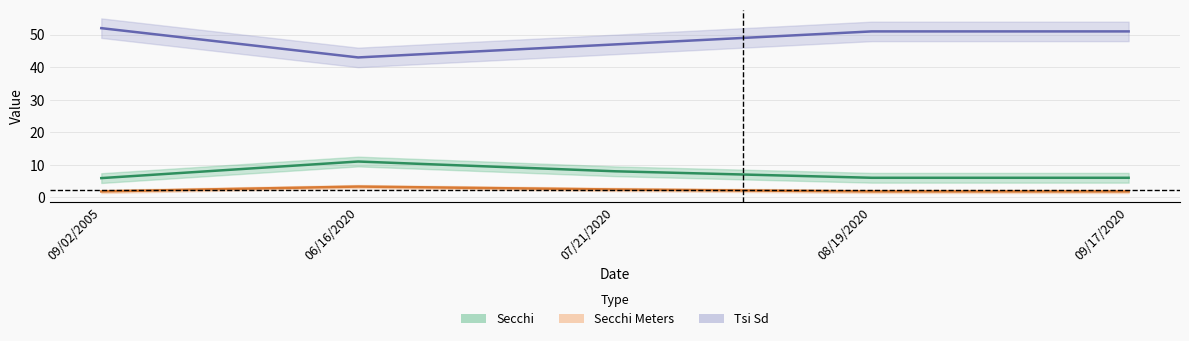

What is the sum of all Secchi values?

36.9